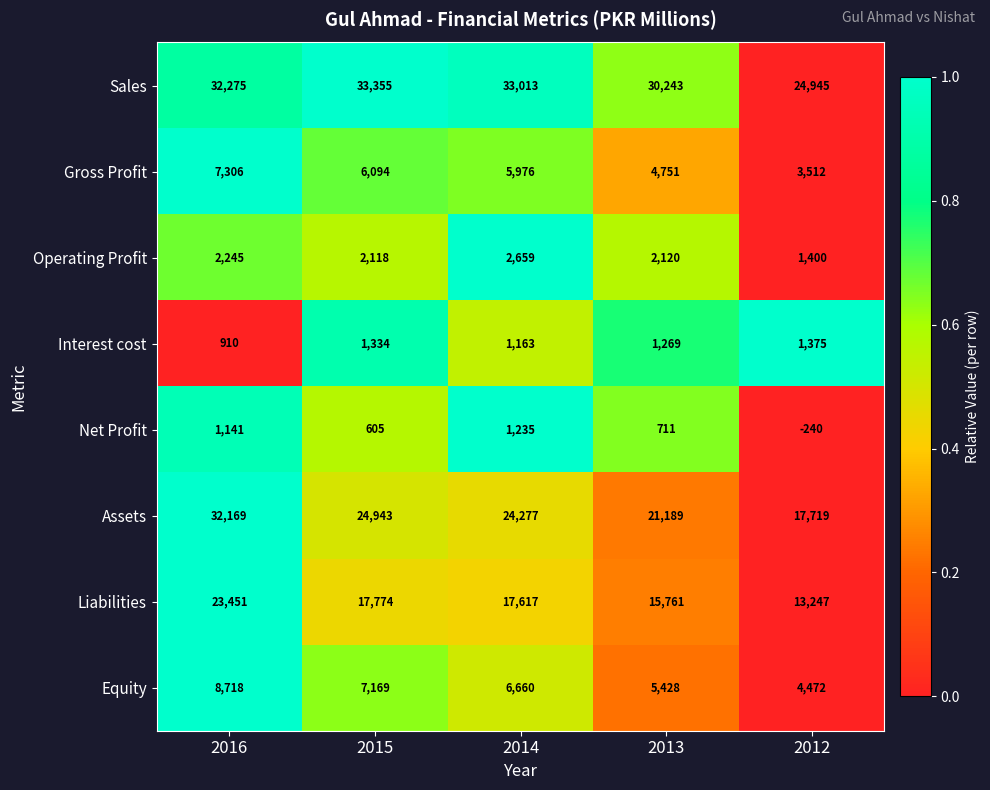

What is the difference between the maximum and minimum values in the Interest cost series?

465